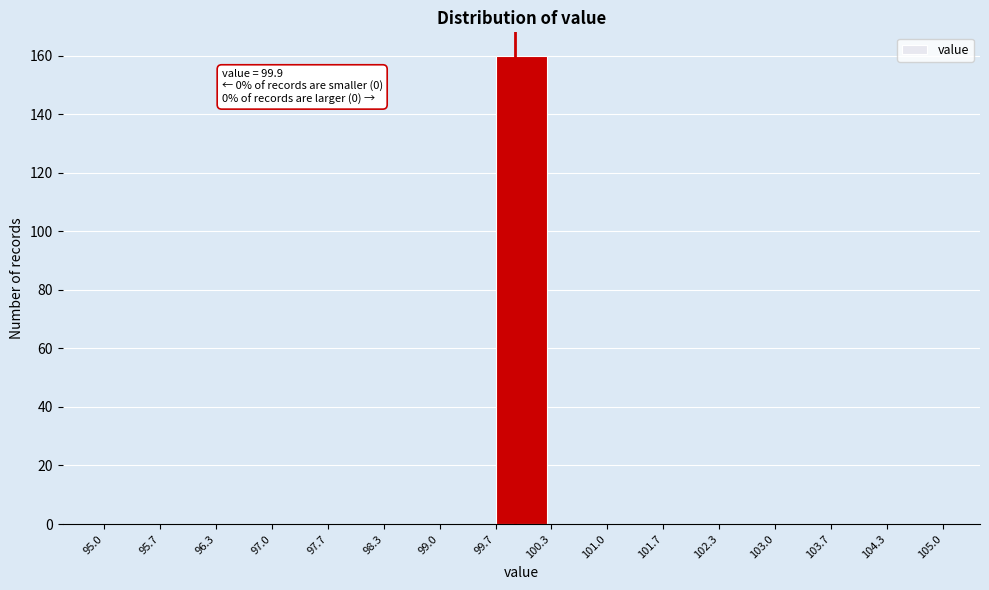

Which range on the x-axis has the tallest bar?

99.7 to 100.3